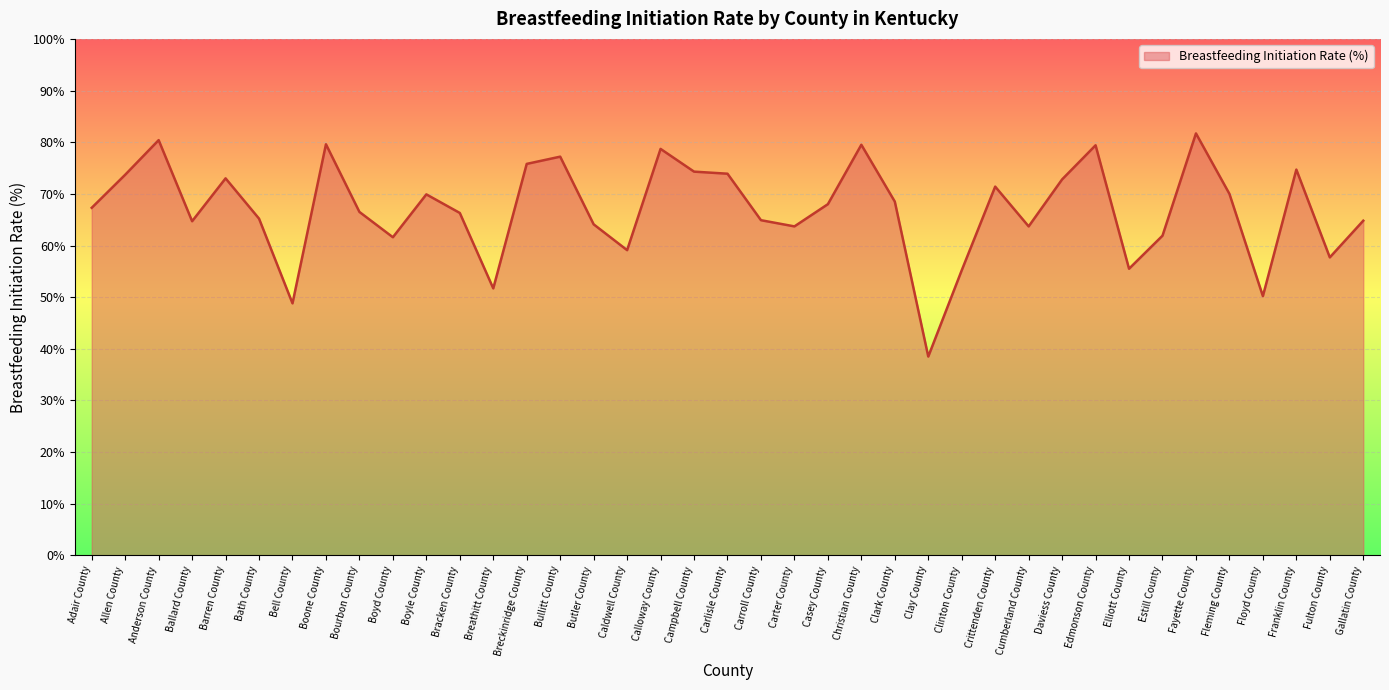

The value at Crittenden County is 98.8. True or false?

False